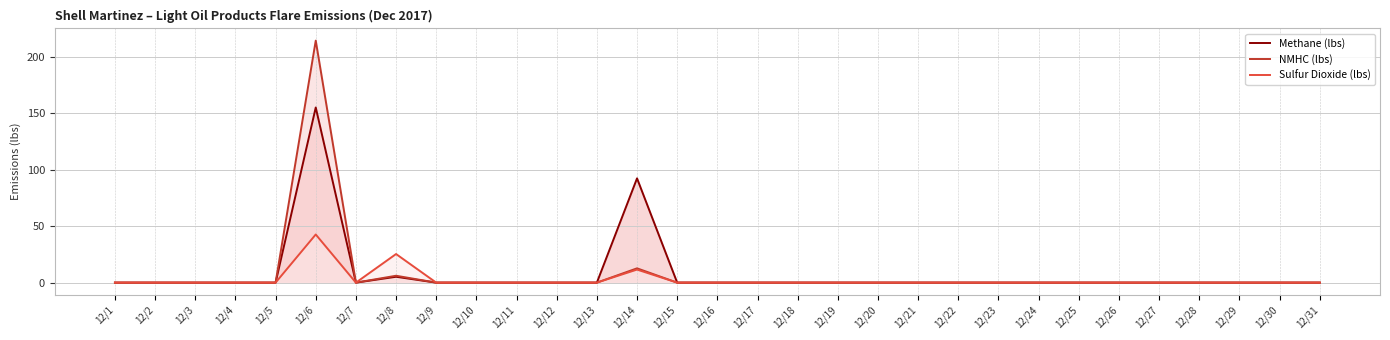

Rank the series at 12/5 from highest to lowest value.

Methane (lbs), NMHC (lbs), Sulfur Dioxide (lbs)